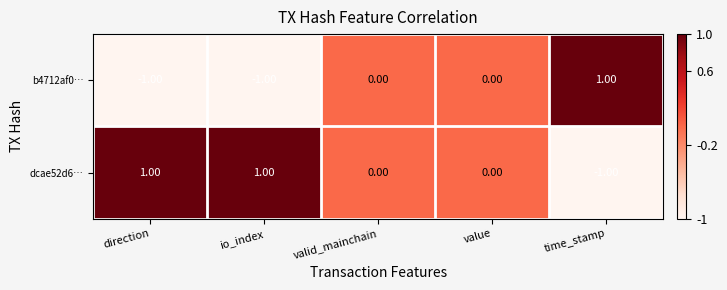

Rank the series by their average value, from highest to lowest.

dcae52d6…, b4712af0…